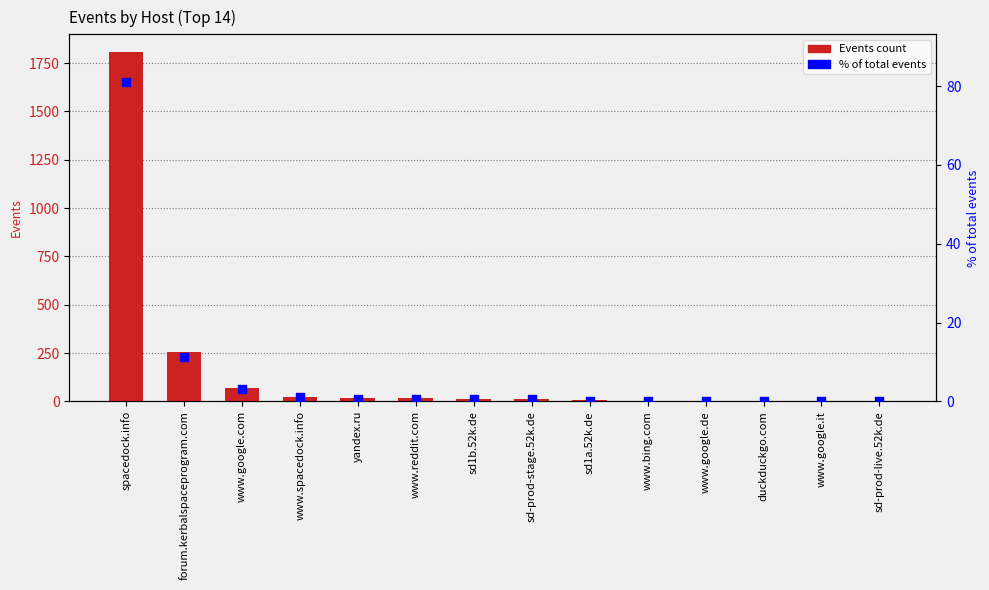

Which series reaches the maximum Y coordinate?

Events count